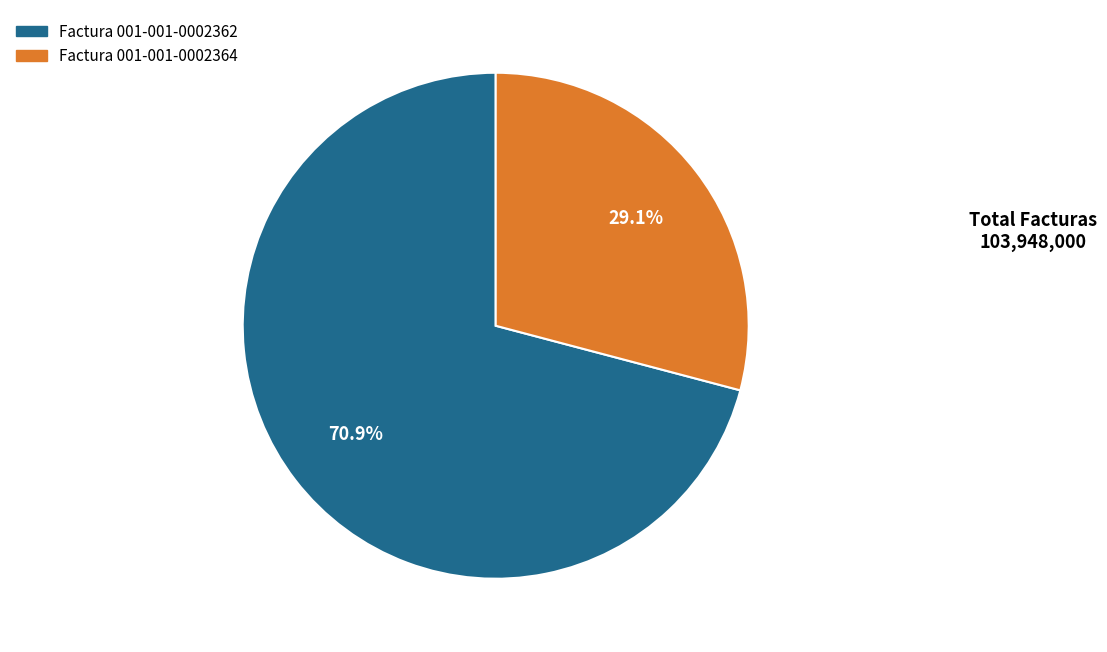

How many slices are in this pie chart?

2